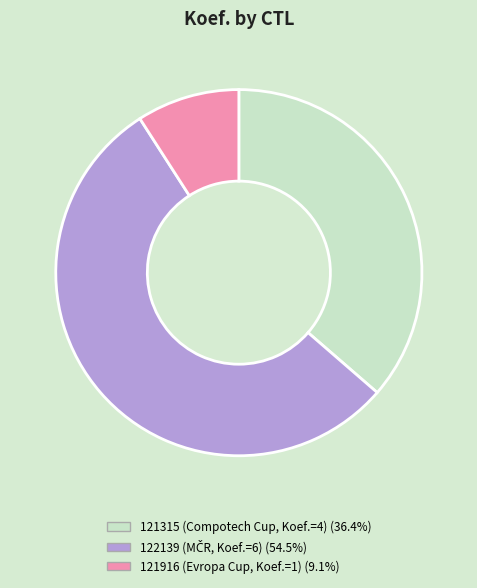

Do 121916 and 122139 together represent more than half of the pie?

Yes